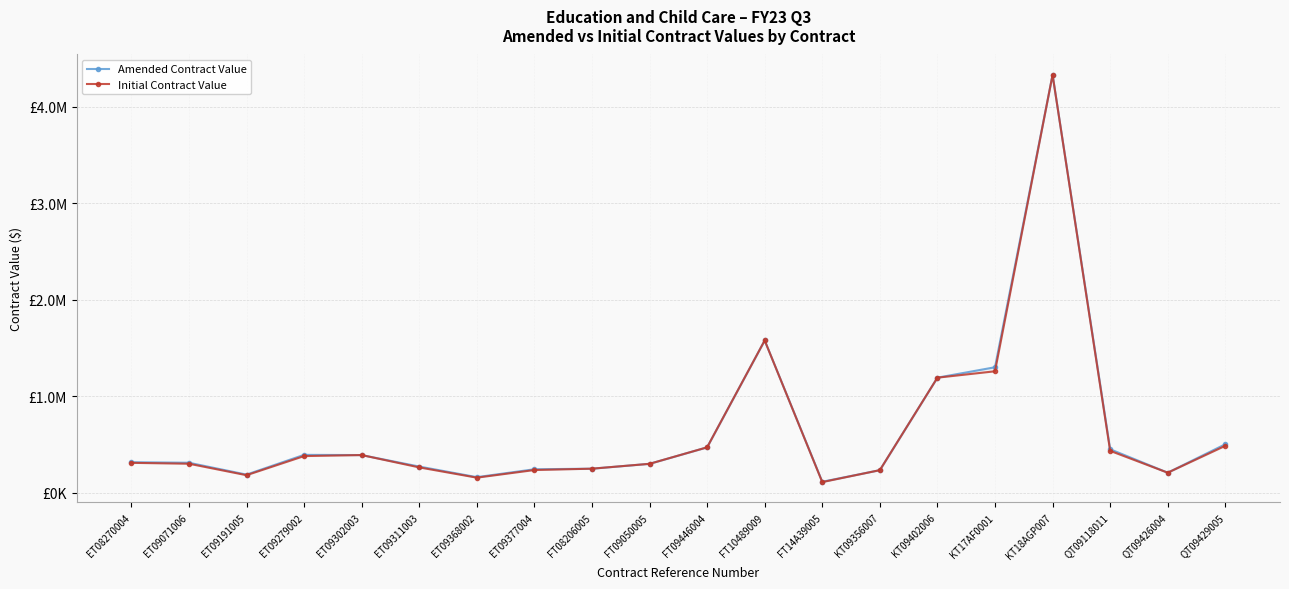

What is the maximum value for Amended Contract Value?

4330000.0